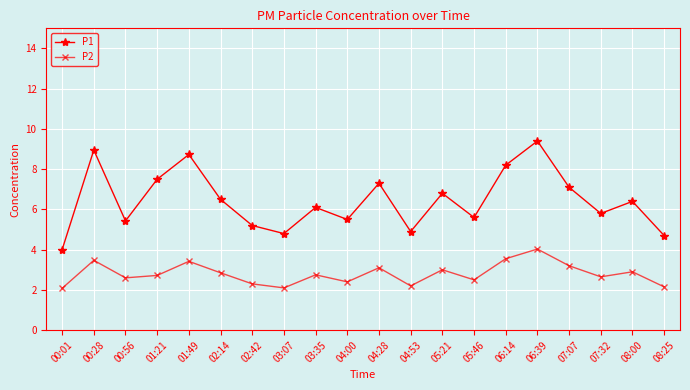

What are all the series names shown in the legend?

P1, P2